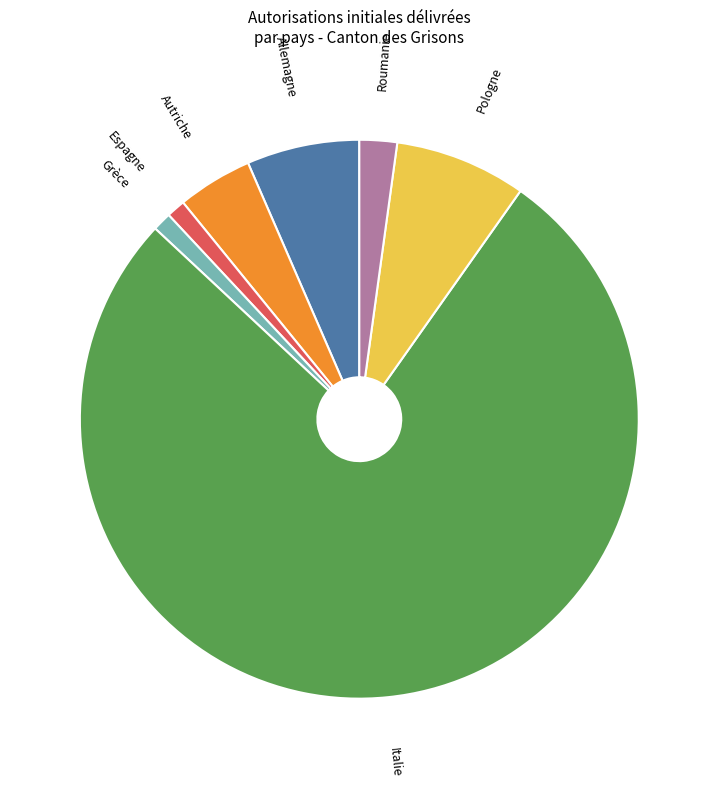

Which slice is the largest?

Italie